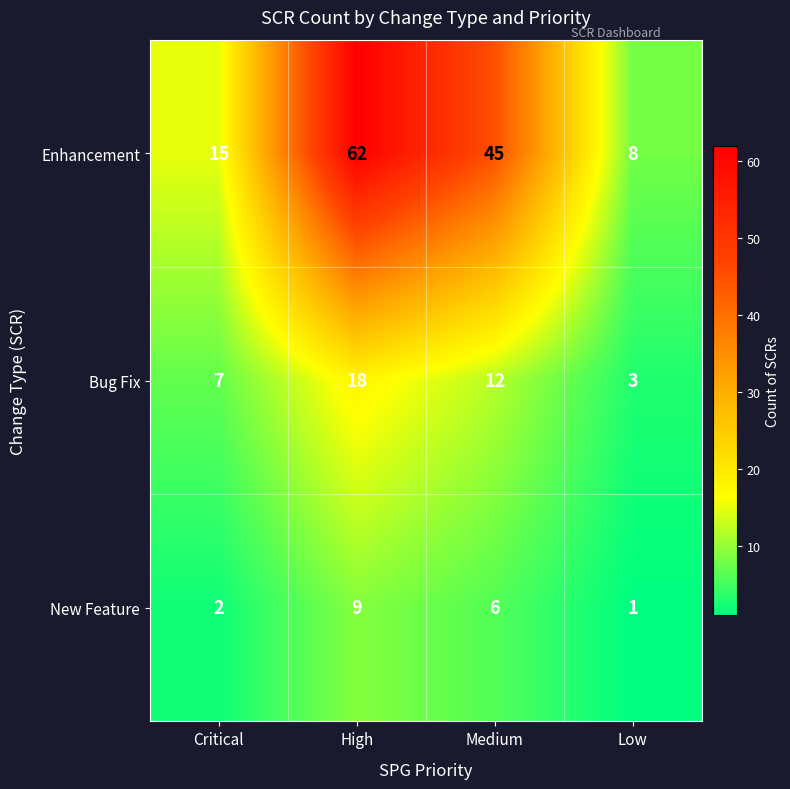

What is the spread (max minus min) of values at Medium?

39